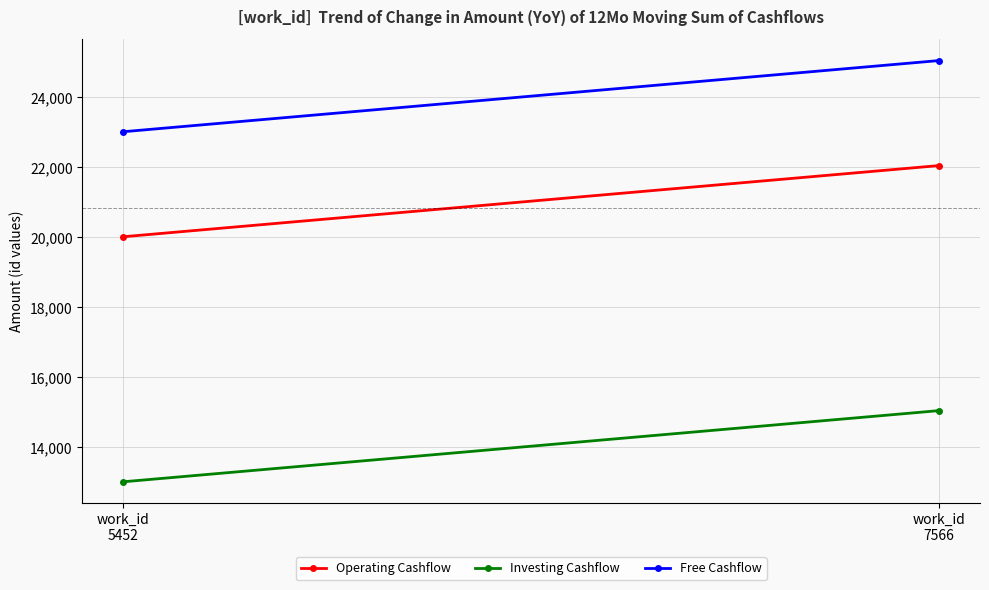

At which label does Operating Cashflow first exceed 22051?

work_id
7566